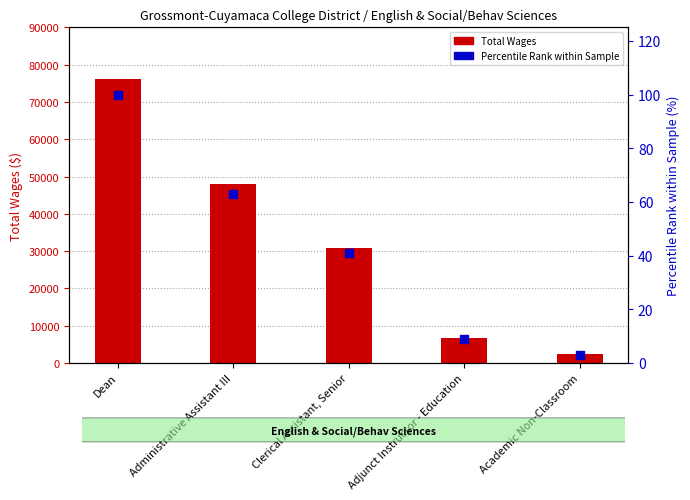

Which series reaches the maximum Y coordinate?

Total Wages